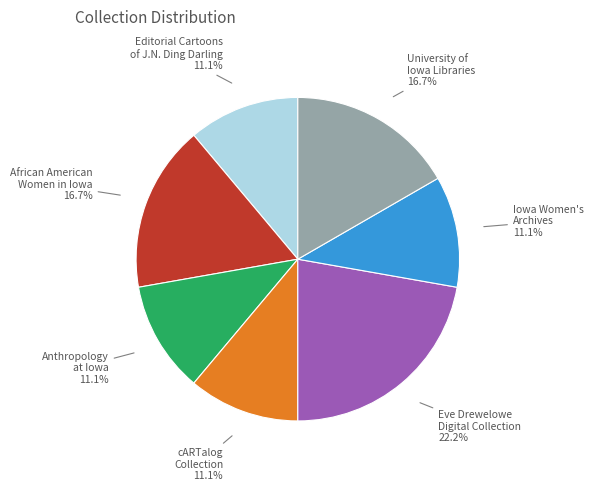

To the nearest percent, what is the difference between the largest and smallest slice percentages?

11%